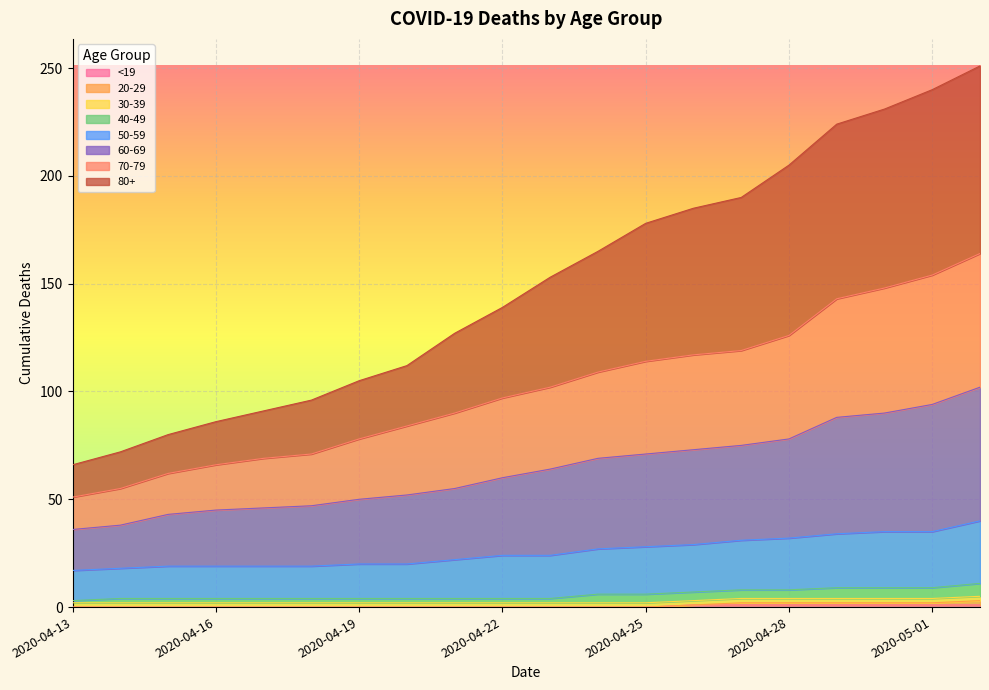

Does the chart display data point markers on the line(s)?

No